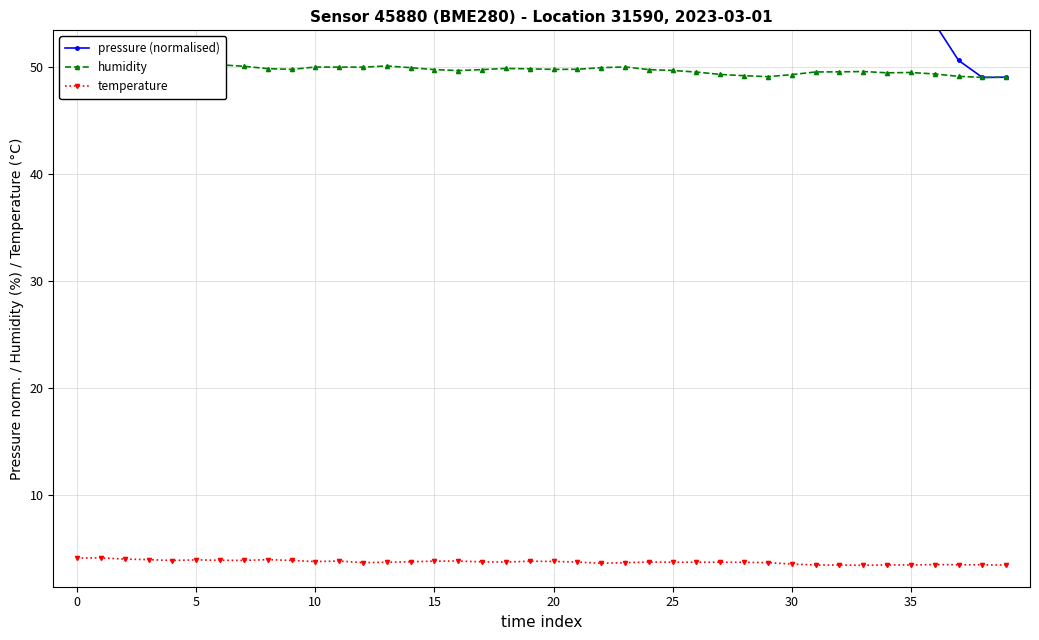

List the series in order of their peak value, highest first.

pressure (normalised), humidity, temperature